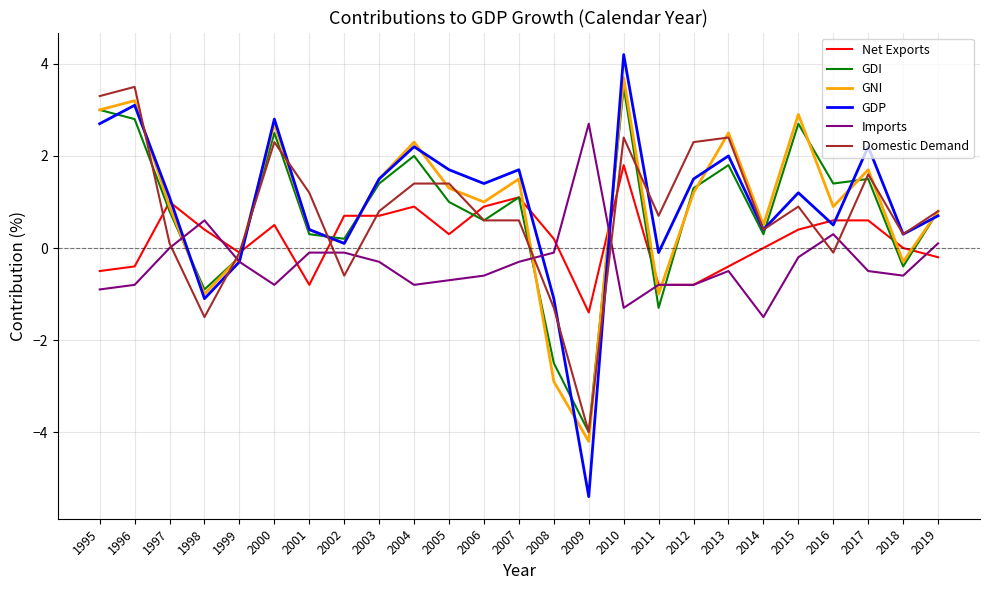

How many values in the GDI series are below 1?

12